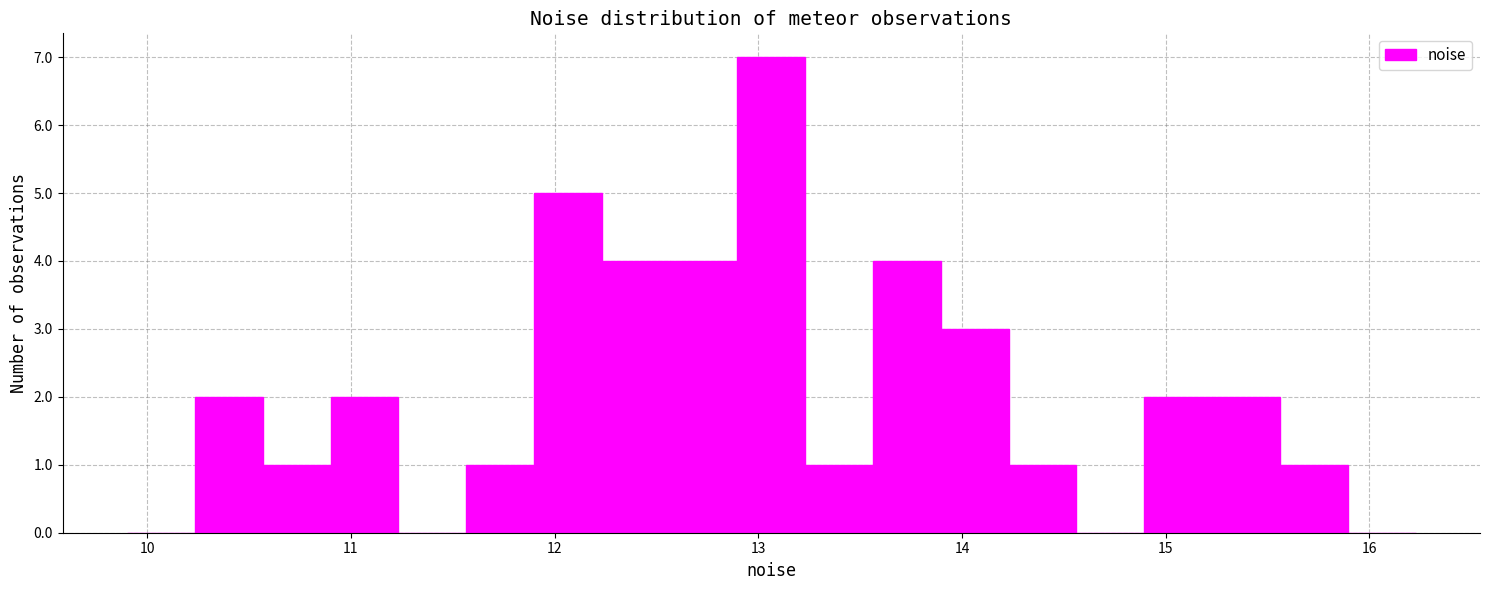

Around what value on the x-axis is the tallest bar? Give the approximate position of its centre, as read against the axis.

13.1